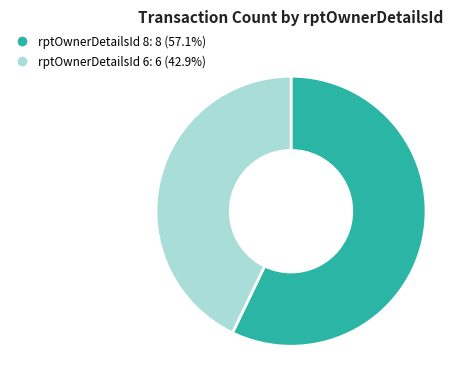

Is there a majority slice in this chart?

Yes